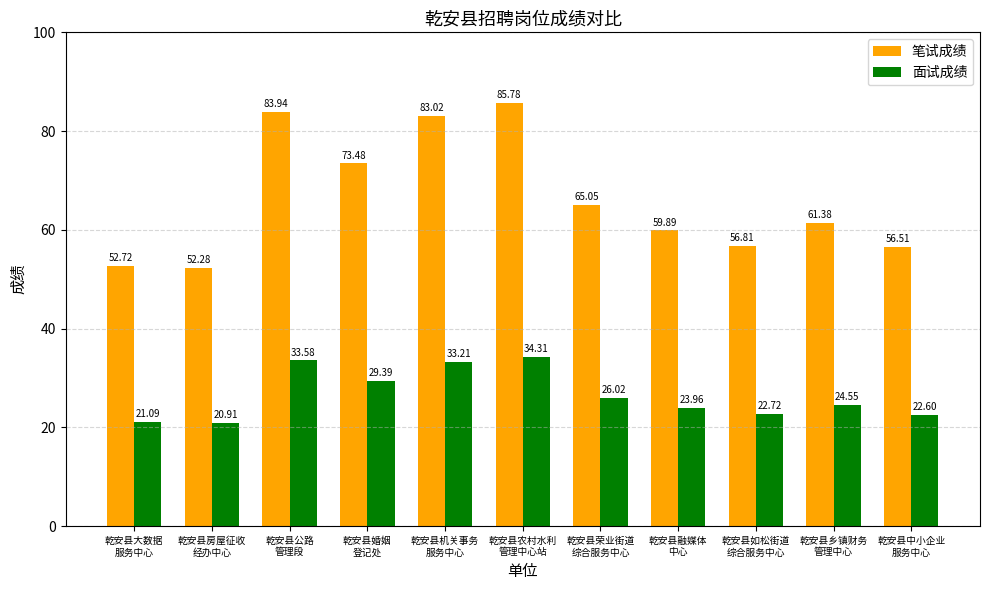

What is the difference between the maximum and minimum values in the 笔试成绩 series?

33.5